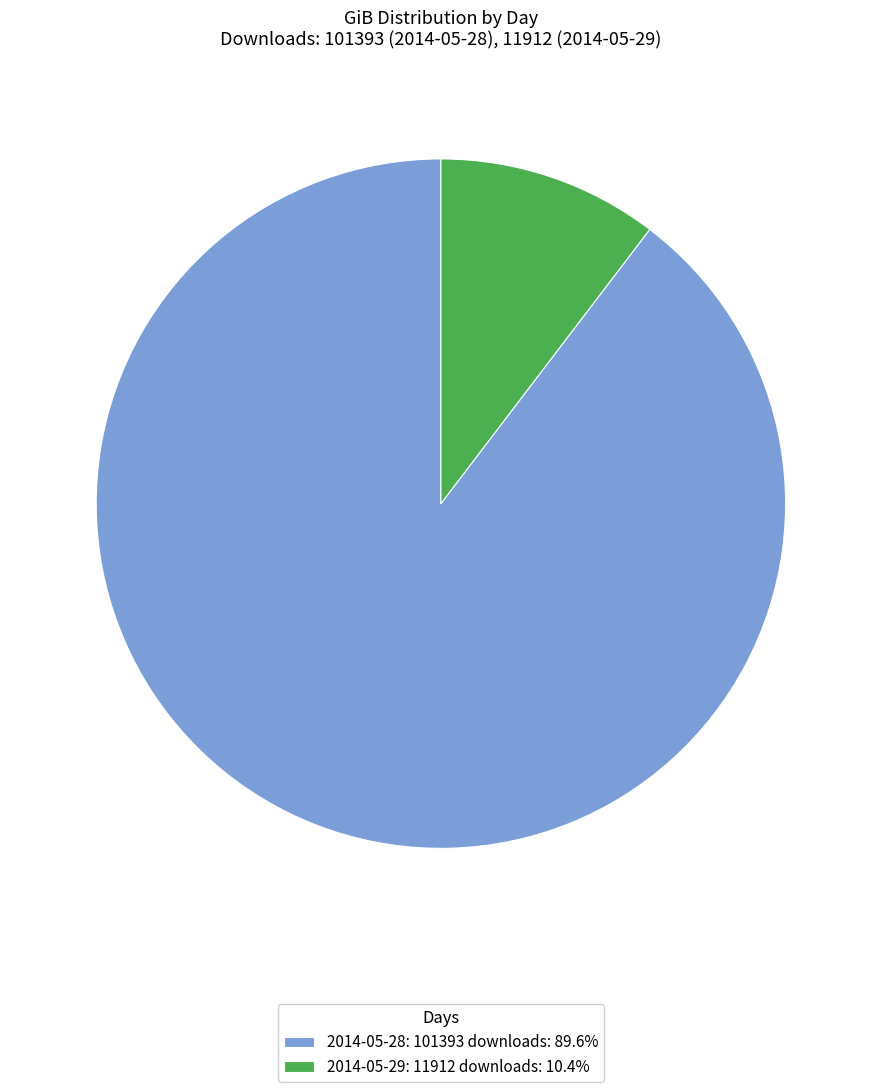

Which slice is the smallest?

2014-05-29: 11912 downloads